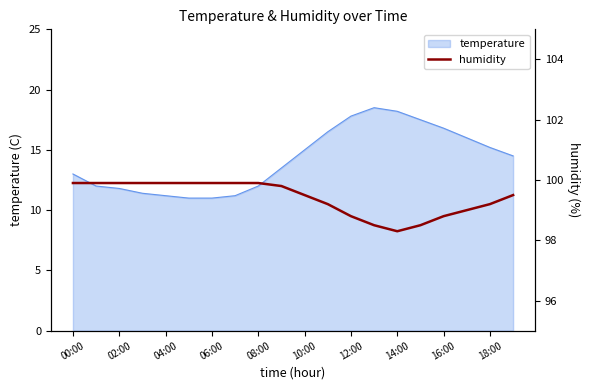

Is it true that temperature equals 16.8 at 16:00?

True